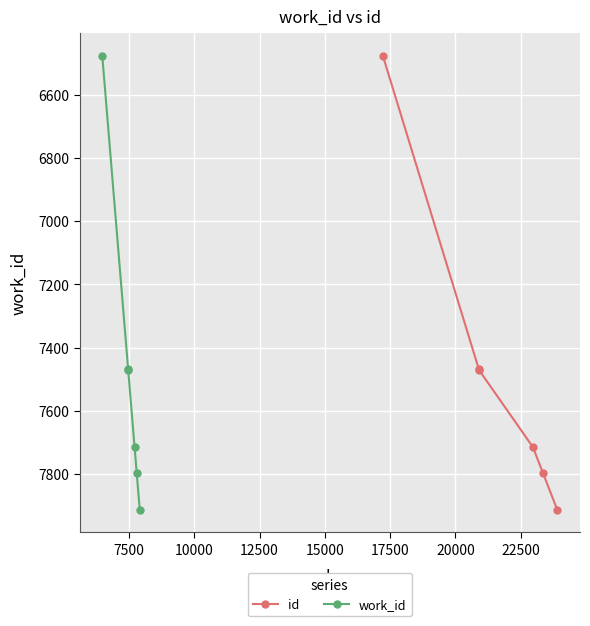

At how many categories does at least one series exceed 7590?

3